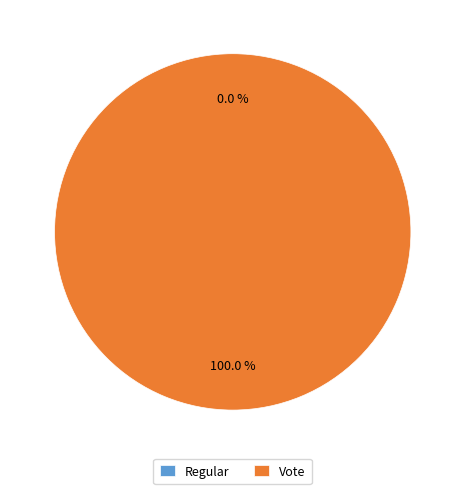

How many segments does this pie chart have?

2